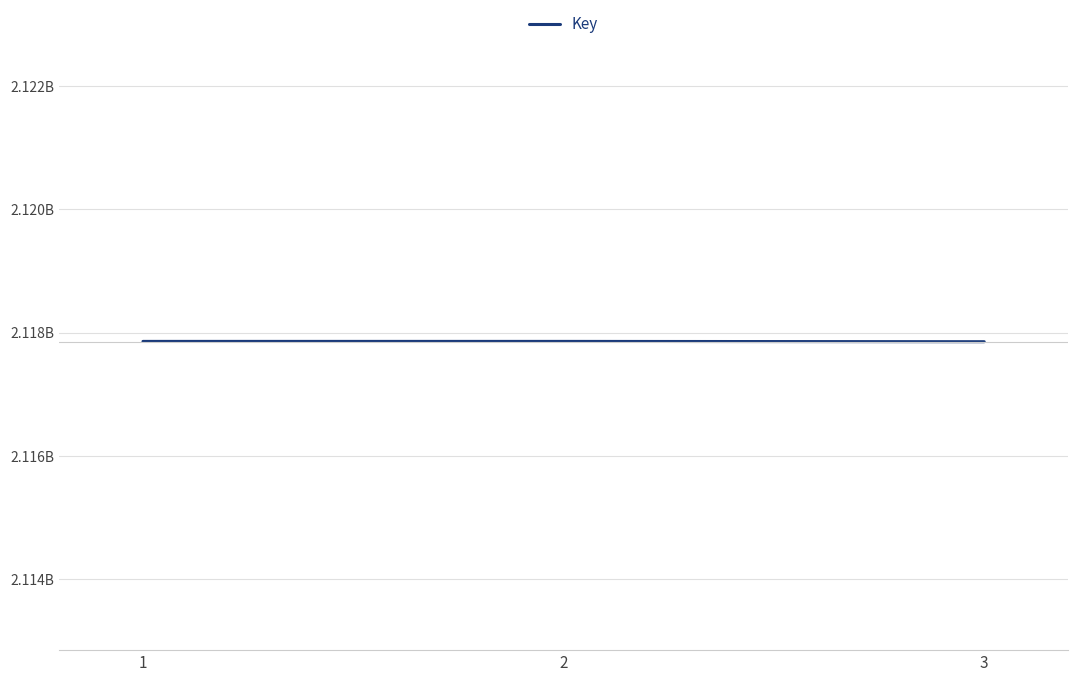

Does the chart display data point markers on the line(s)?

No